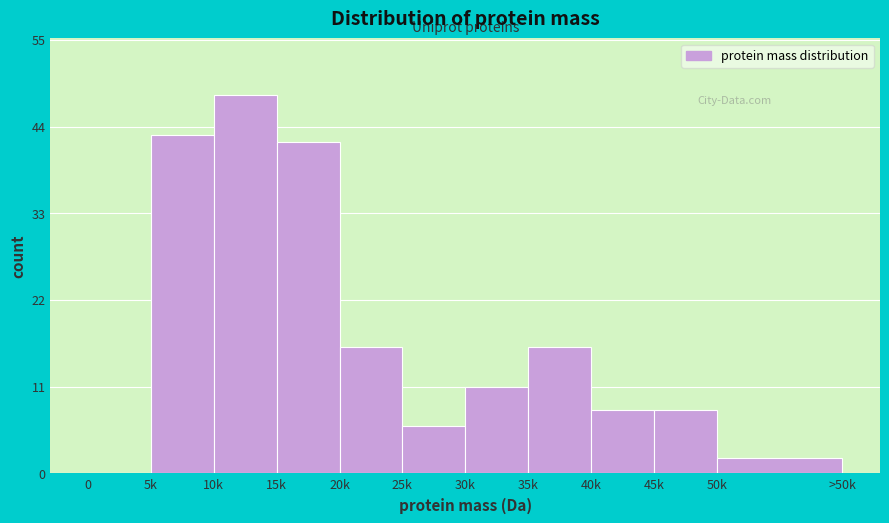

Which has a higher value, 0 or 20k?

20k